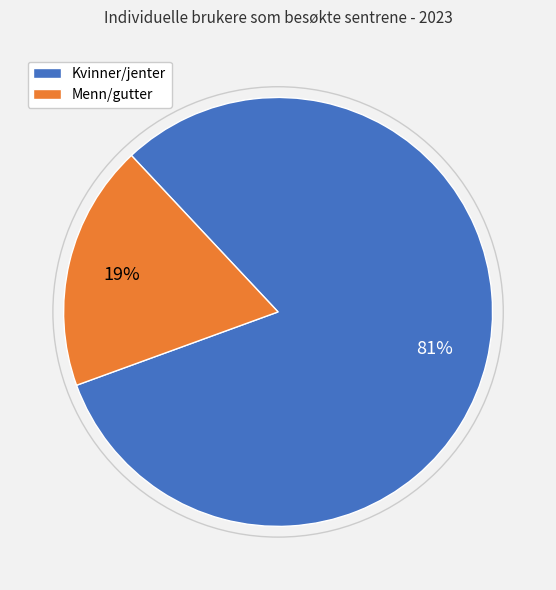

Rank the categories by value from highest to lowest.

Kvinner/jenter, Menn/gutter